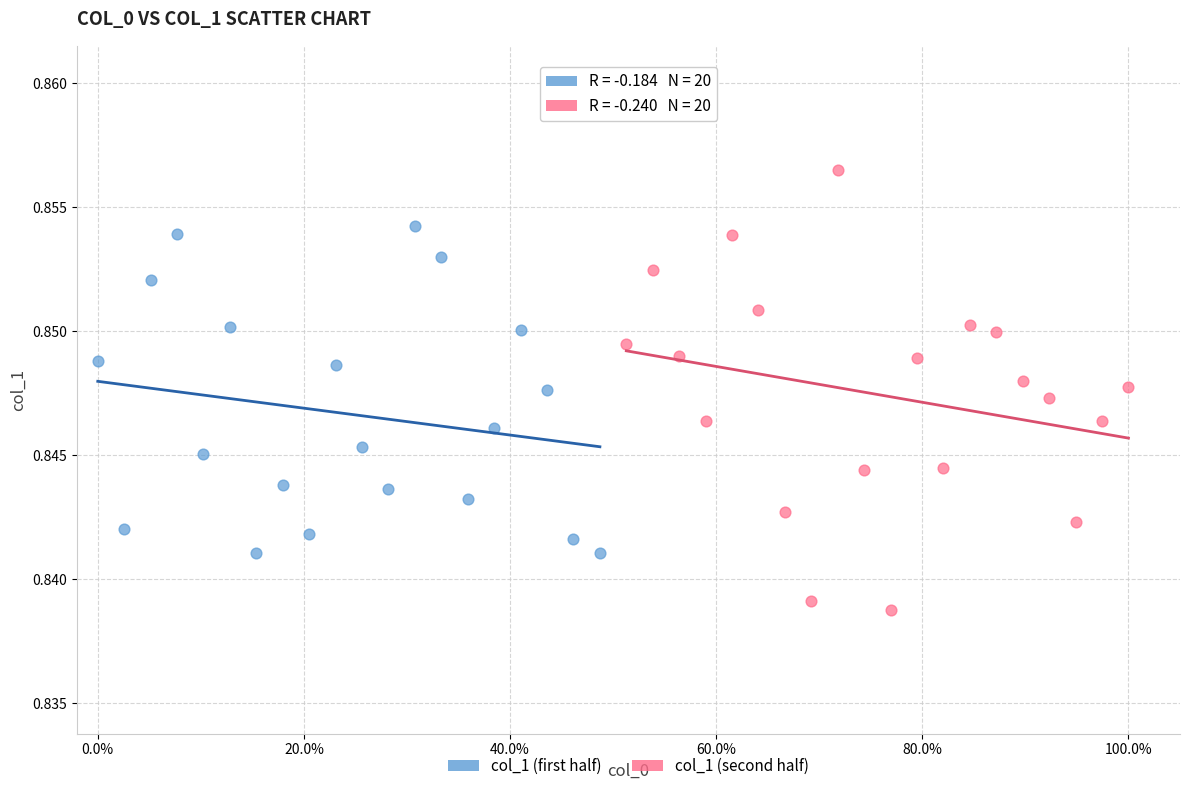

Which series reaches the minimum Y coordinate?

col_1 (second half)